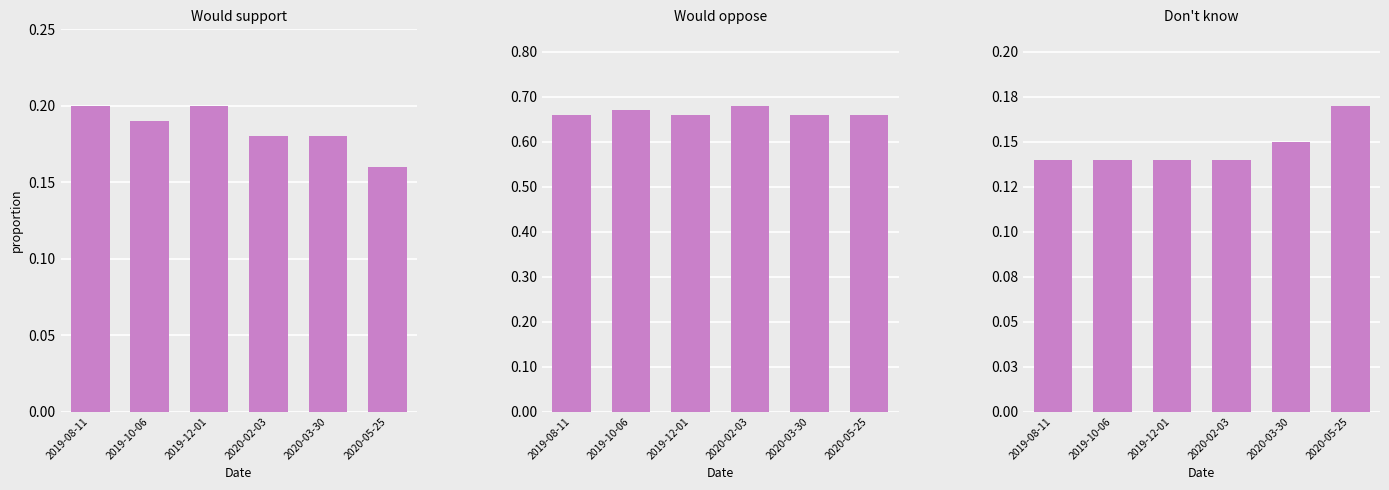

Does the chart contain any negative values?

No